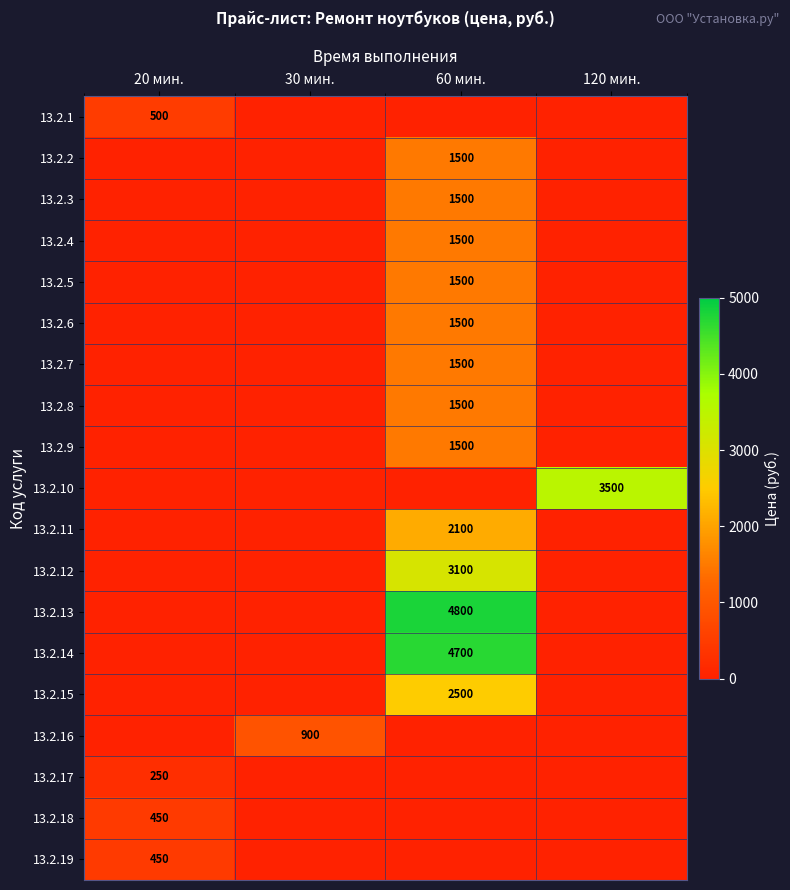

Between 20 мин. and 30 мин., which is larger?

20 мин.